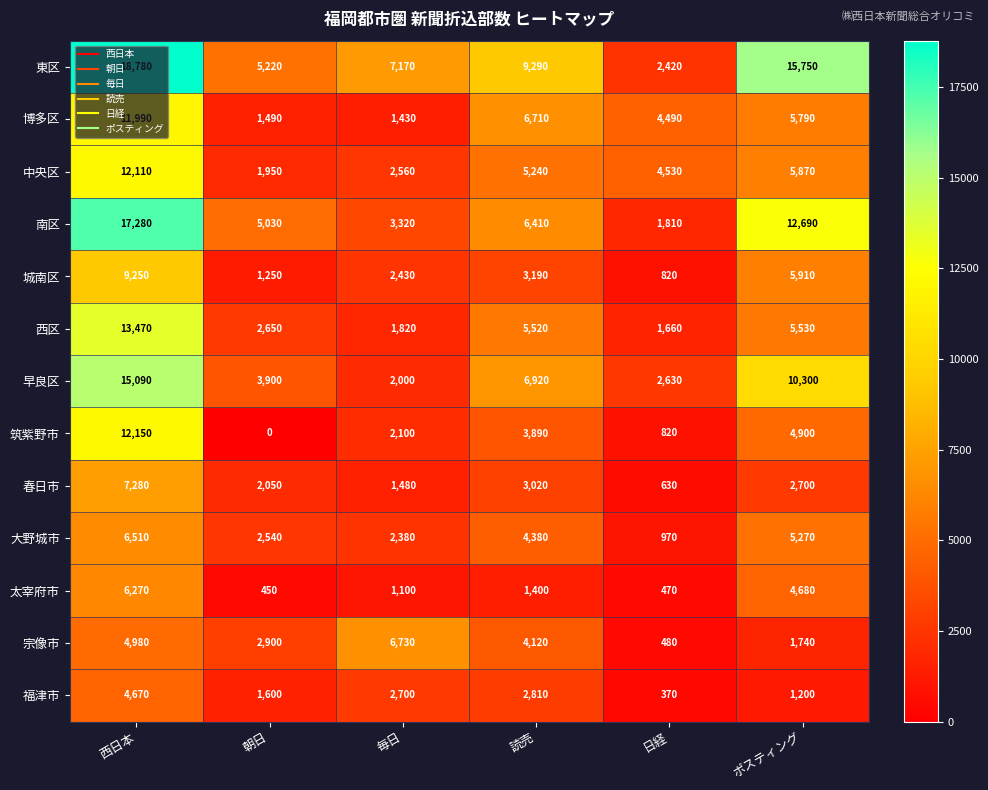

At 読売, list the series in order from smallest to largest.

太宰府市, 福津市, 春日市, 城南区, 筑紫野市, 宗像市, 大野城市, 中央区, 西区, 南区, 博多区, 早良区, 東区